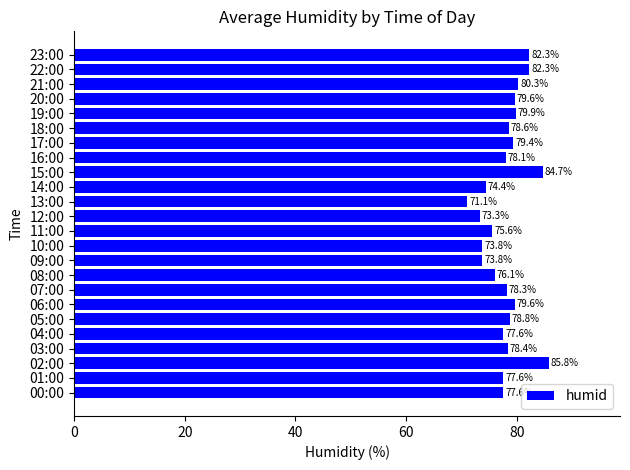

What value does the data have at 21:00?

80.3